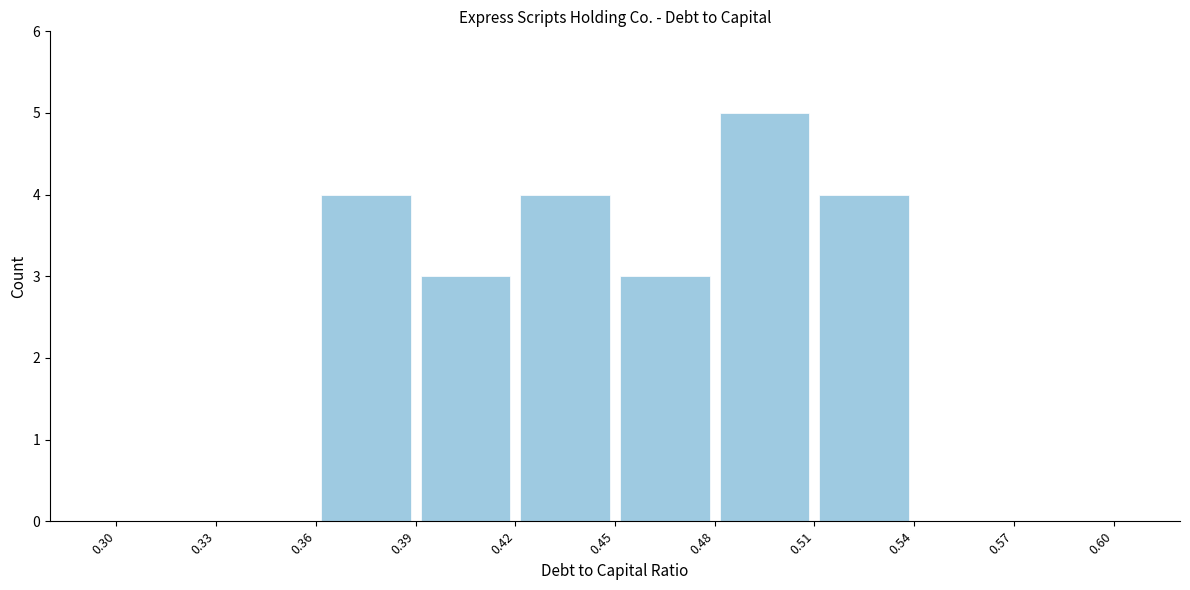

Reading left to right, transcribe this chart: for each bar, give the range it covers on the x-axis and its height. The values are not printed on the chart, so give them approximately, as read against the axis.

0.30 to 0.33: 0
0.33 to 0.36: 0
0.36 to 0.39: 4
0.39 to 0.42: 3
0.42 to 0.45: 4
0.45 to 0.48: 3
0.48 to 0.51: 5
0.51 to 0.54: 4
0.54 to 0.57: 0
0.57 to 0.60: 0